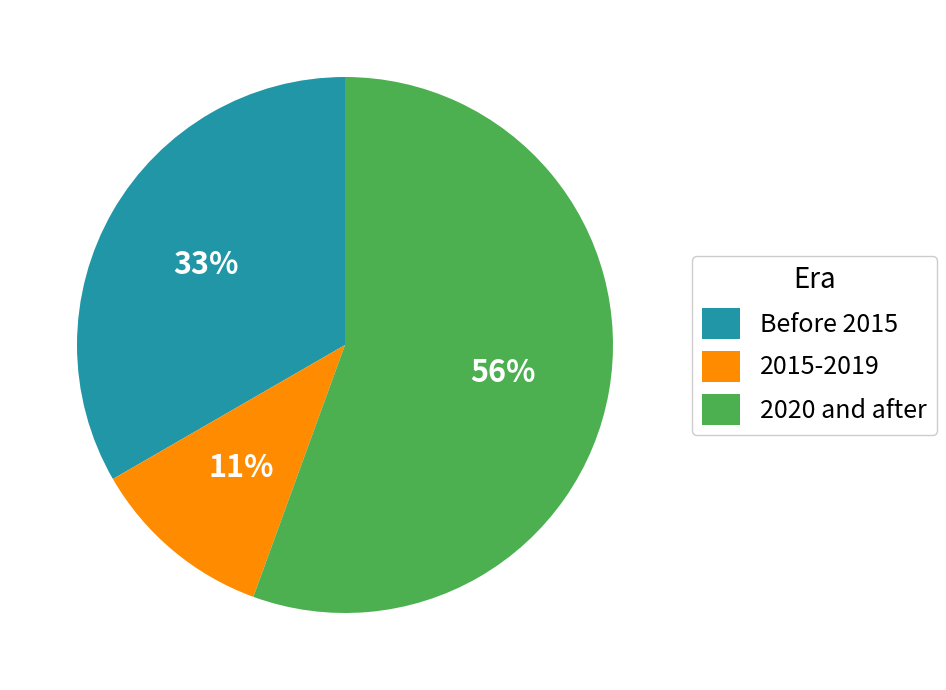

Do 2020 and after and Before 2015 together represent more than half of the pie?

Yes